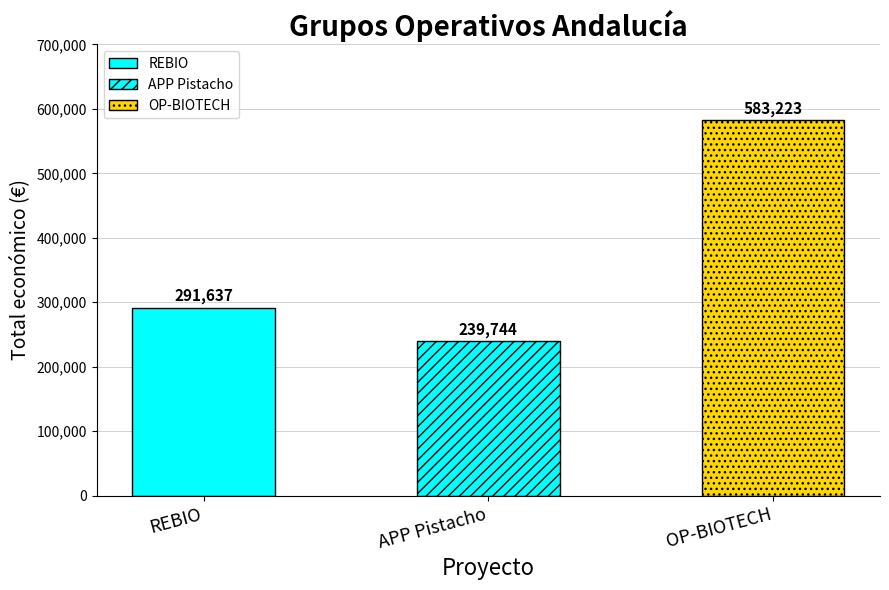

The chart shows a value of 163709 at REBIO. True or false?

False